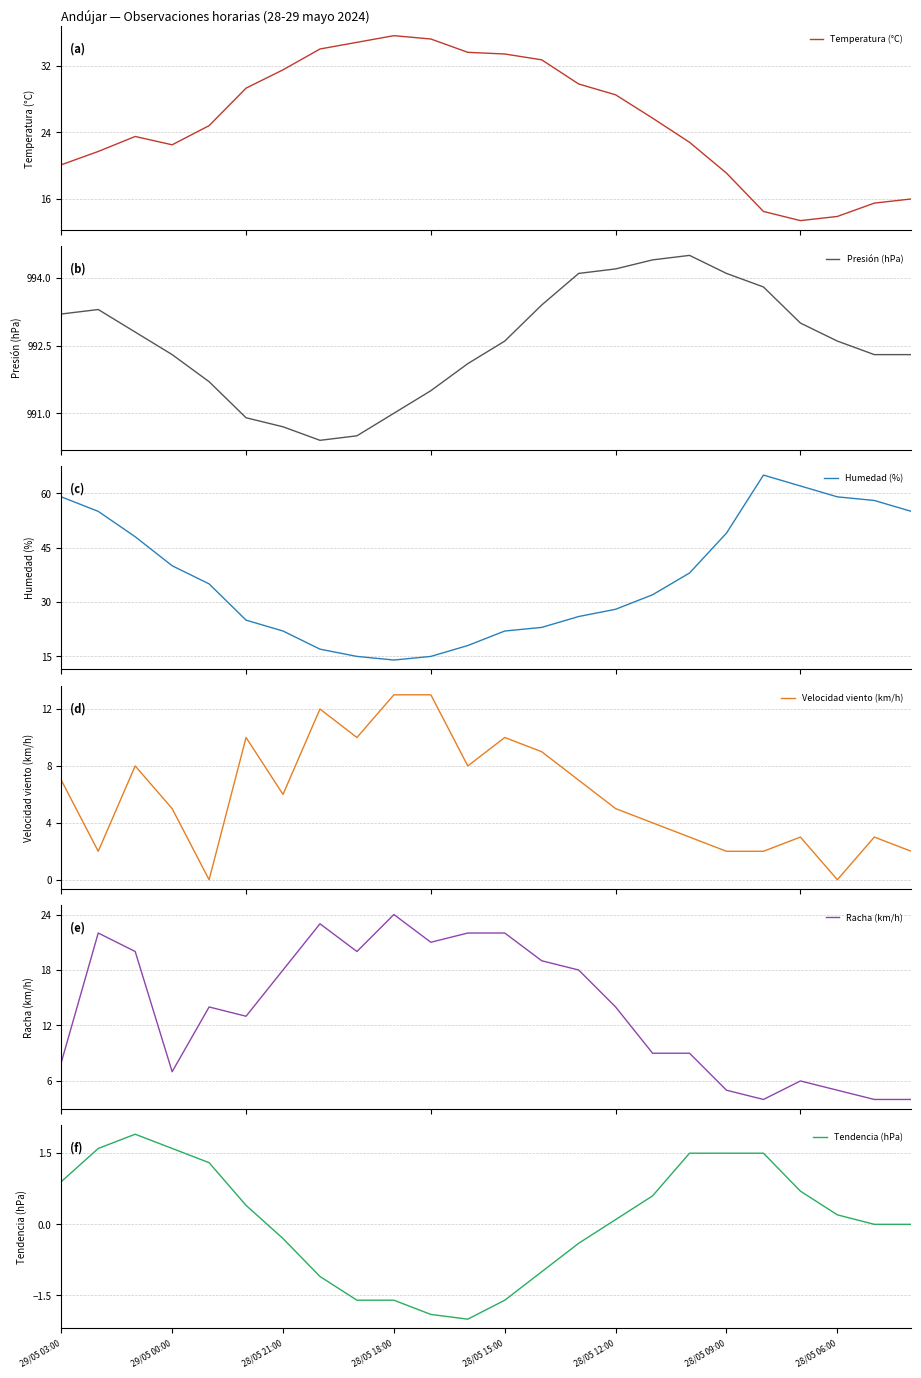

The value of Tendencia (hPa) at 28/05 18:00 is -0.6. True or false?

False